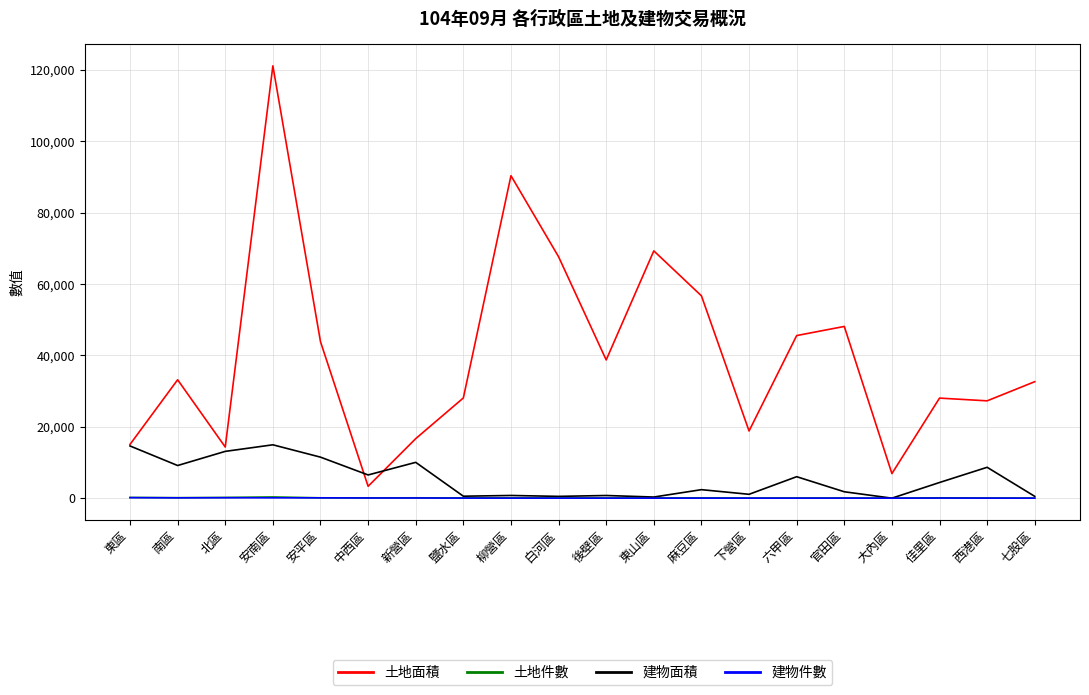

True or false: 建物件數 and 土地面積 intersect in this chart.

False